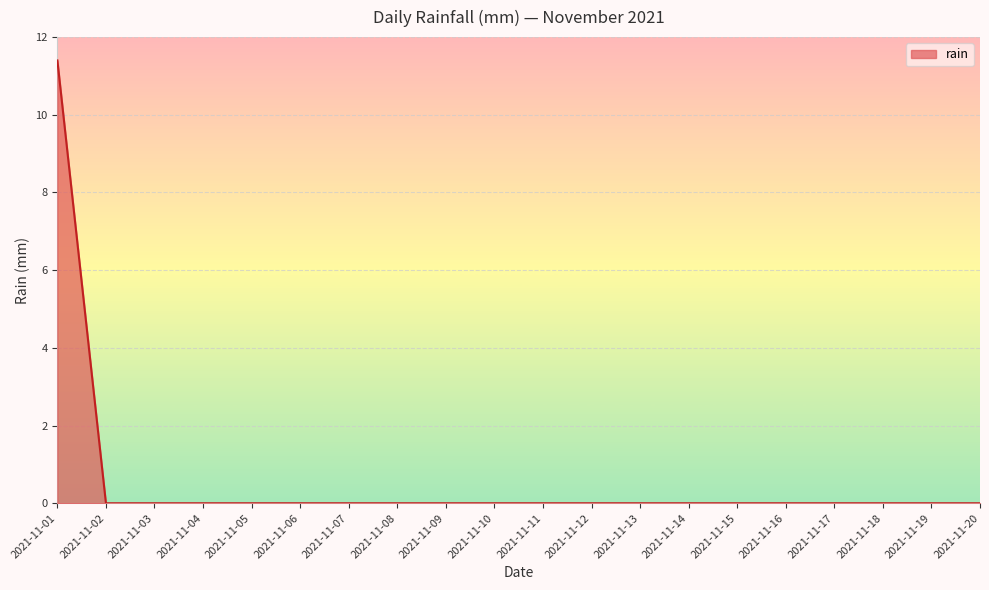

The value at 2021-11-09 is 0.0. True or false?

True